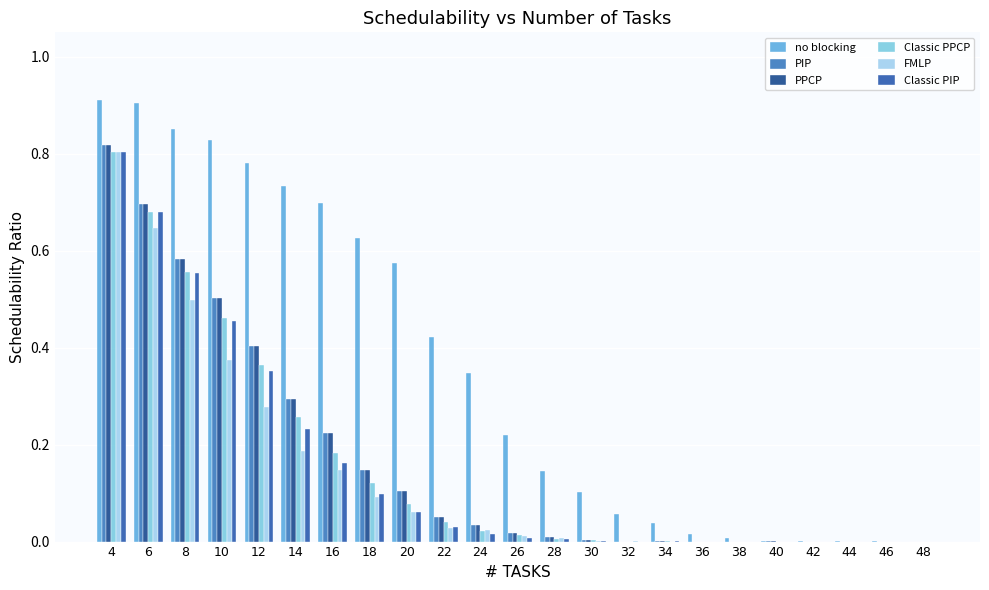

What is the value of the FMLP bar at the 5th from the left?

0.3